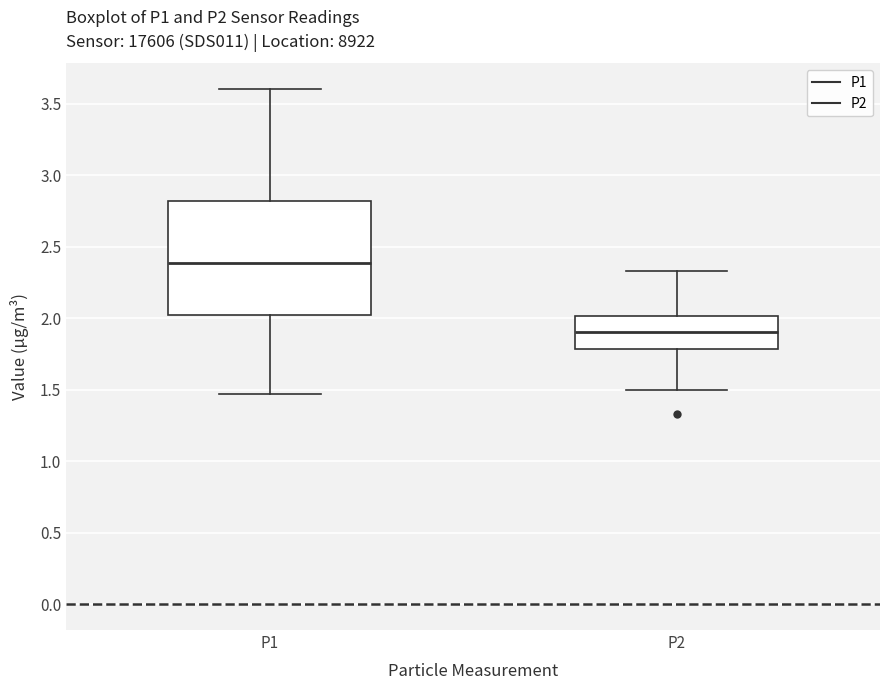

Comparing the boxes themselves (not the whiskers), which one is the tallest?

P1